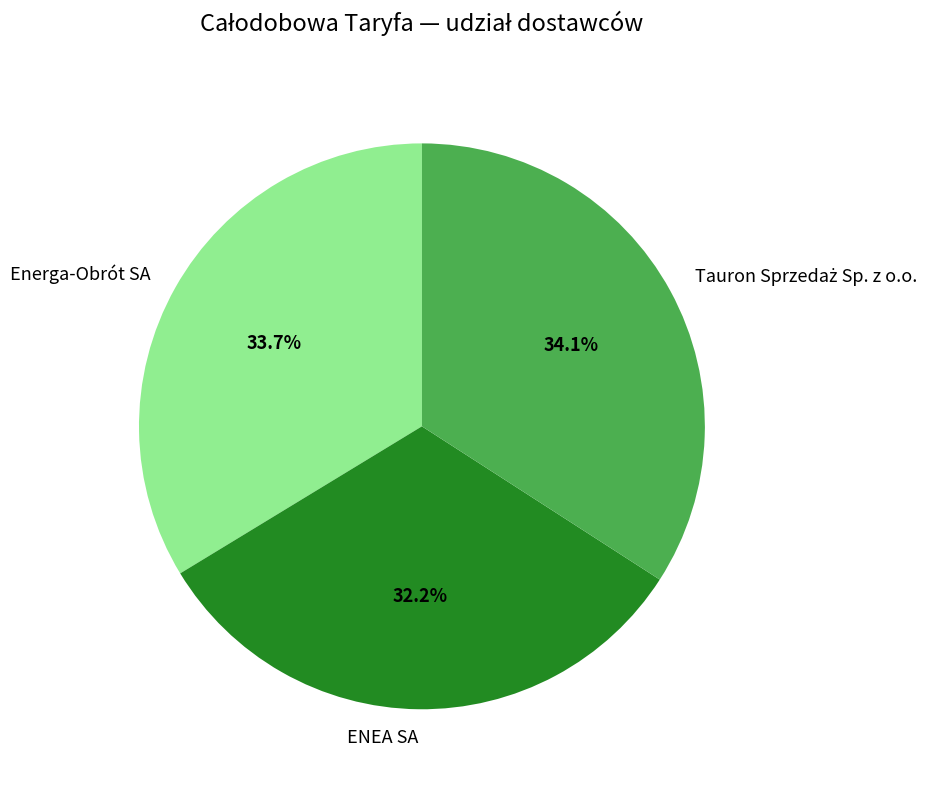

What is the total percentage of Energa-Obrót SA and ENEA SA?

65.9%